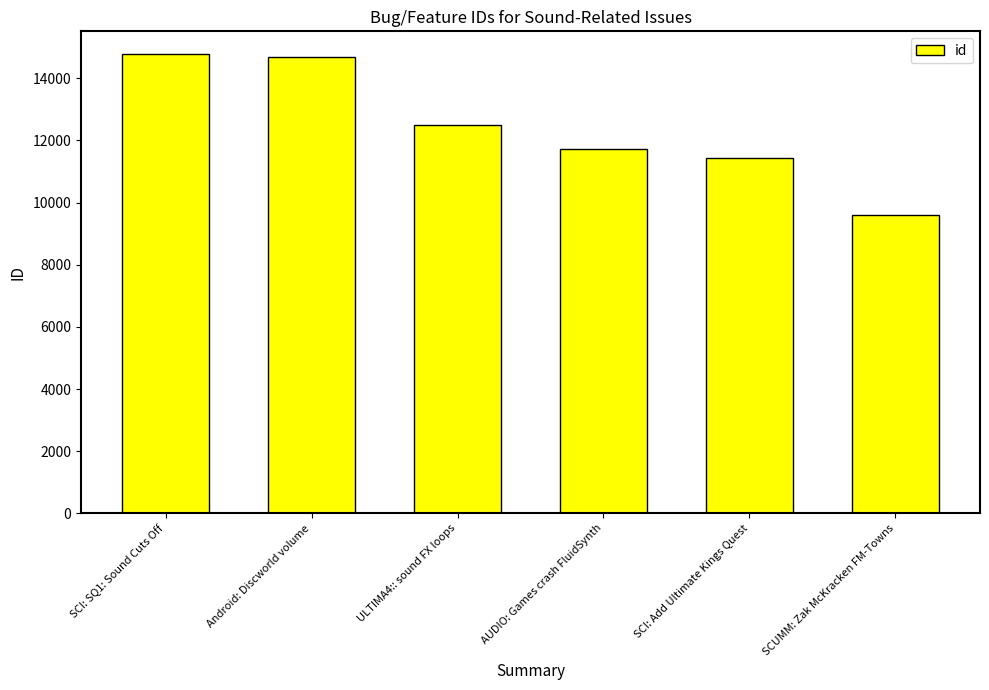

Reading left to right, extract all data points from this chart.

SCI: SQ1: Sound Cuts Off=14768	Android: Discworld volume=14692	ULTIMA4:: sound FX loops=12480	AUDIO: Games crash FluidSynth=11715	SCI: Add Ultimate Kings Quest=11439	SCUMM: Zak McKracken FM-Towns=9591